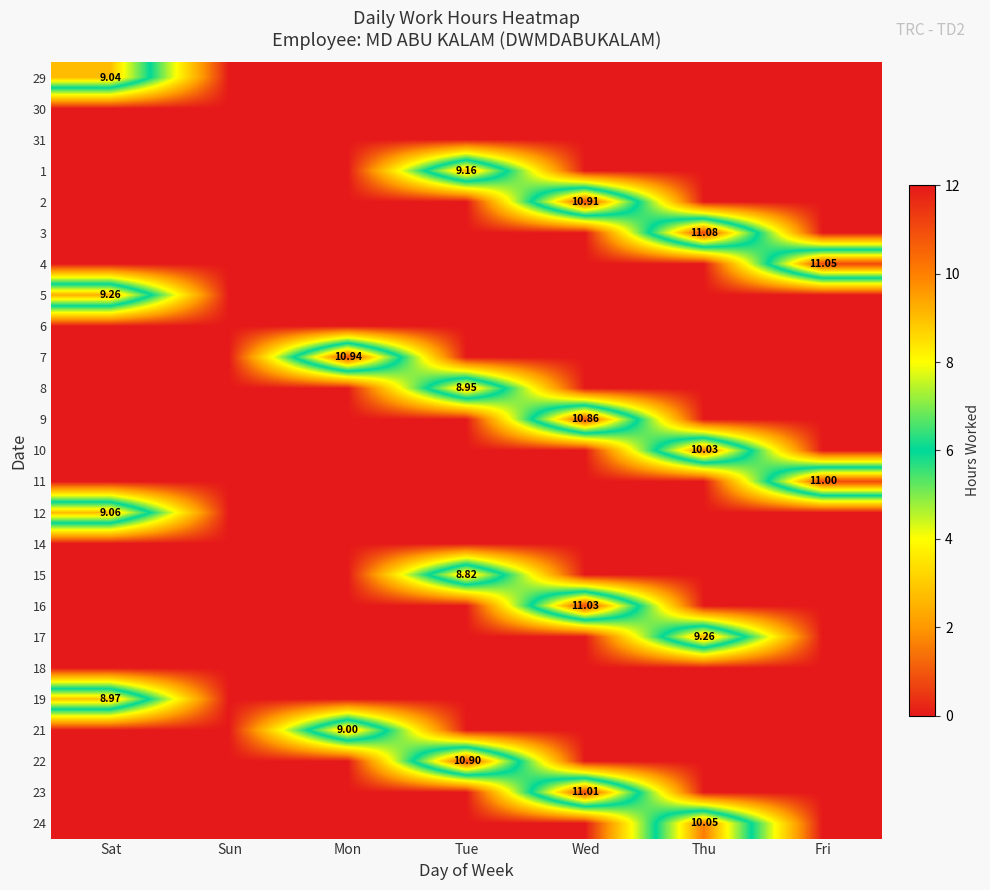

Rank the series by their maximum value, from lowest to highest.

30, 31, 6, 14, 18, 15, 8, 19, 21, 29, 12, 1, 5, 17, 10, 24, 9, 22, 2, 7, 11, 23, 16, 4, 3